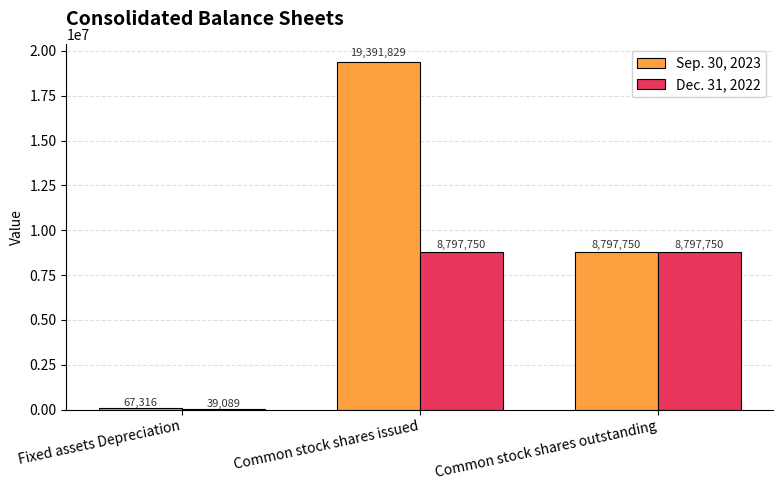

Where is Dec. 31, 2022 nearest to the value 4418419?

Fixed assets Depreciation